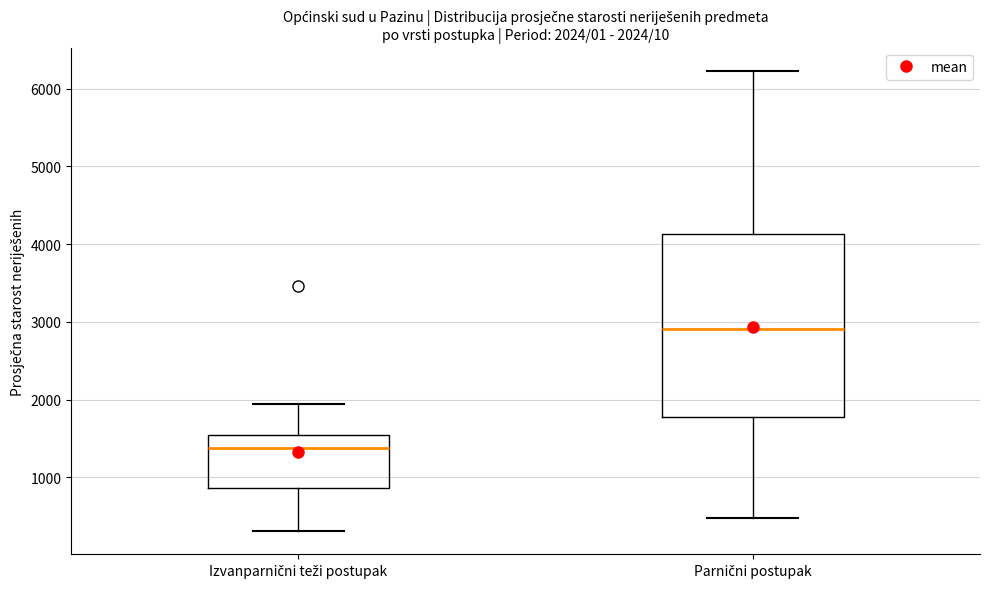

Comparing the boxes themselves (not the whiskers), which one is the tallest?

Parnični postupak